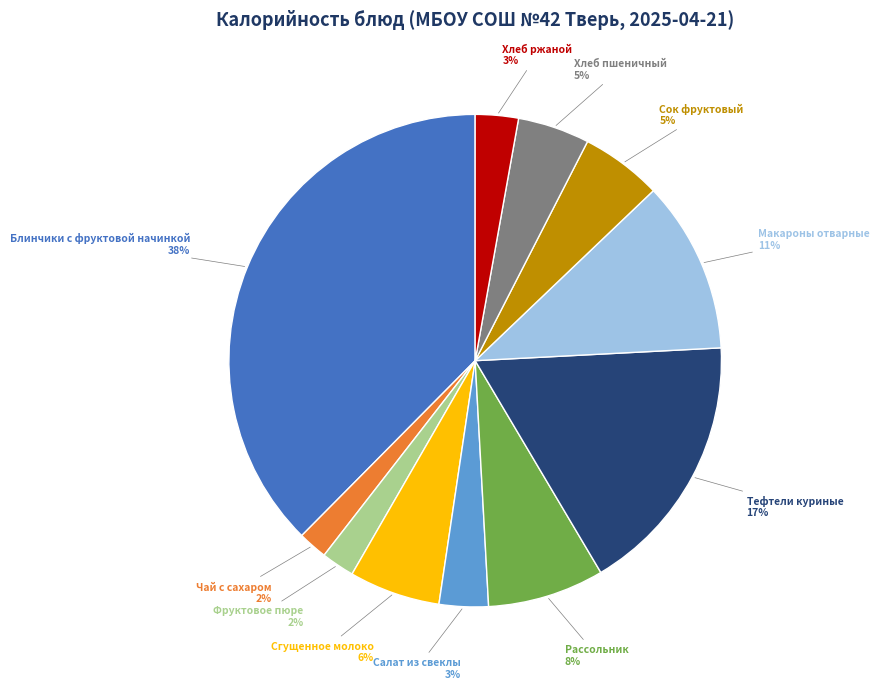

To the nearest percent, what is the difference between the largest and smallest slice percentages?

36%